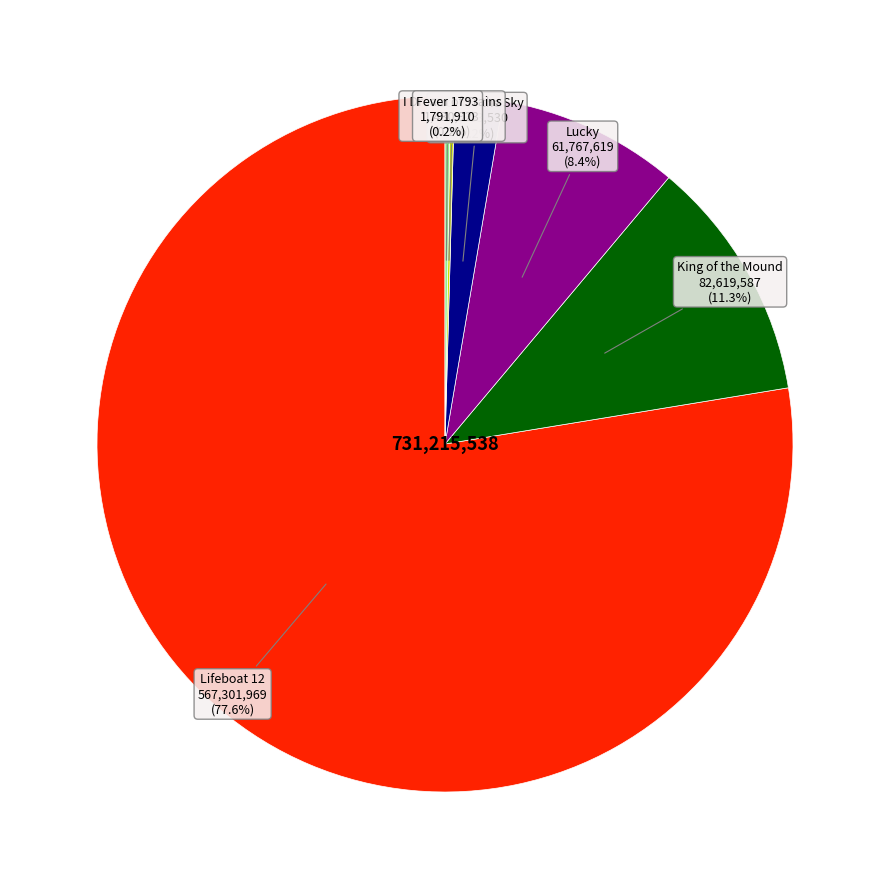

Is there a majority slice in this chart?

Yes